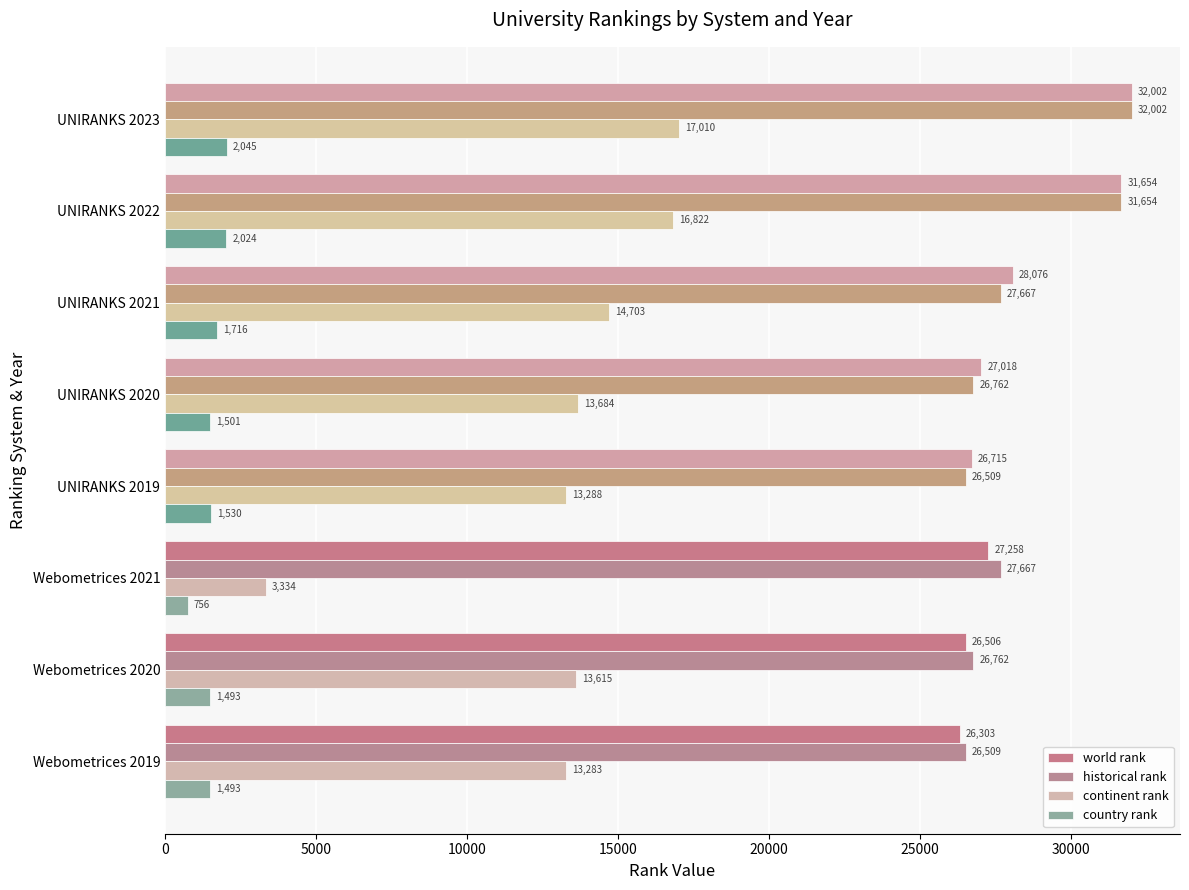

Count the number of categories in the chart.

8